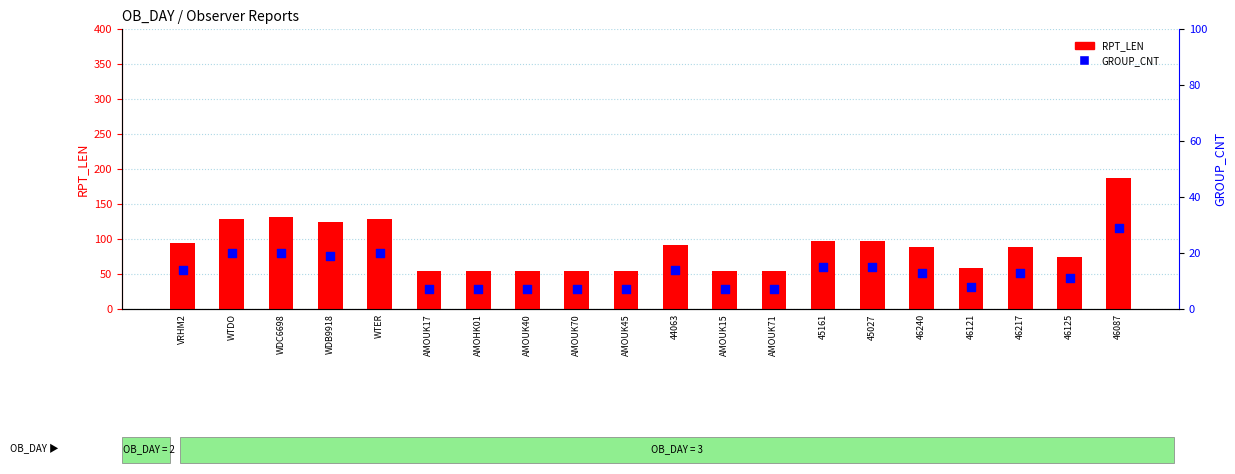

Which series has the largest Y range (max minus min)?

RPT_LEN